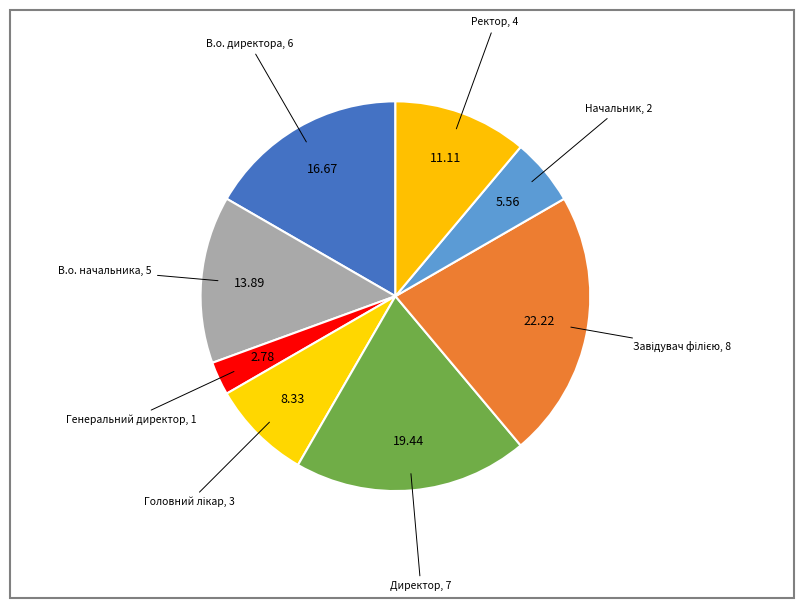

How many segments does this pie chart have?

8